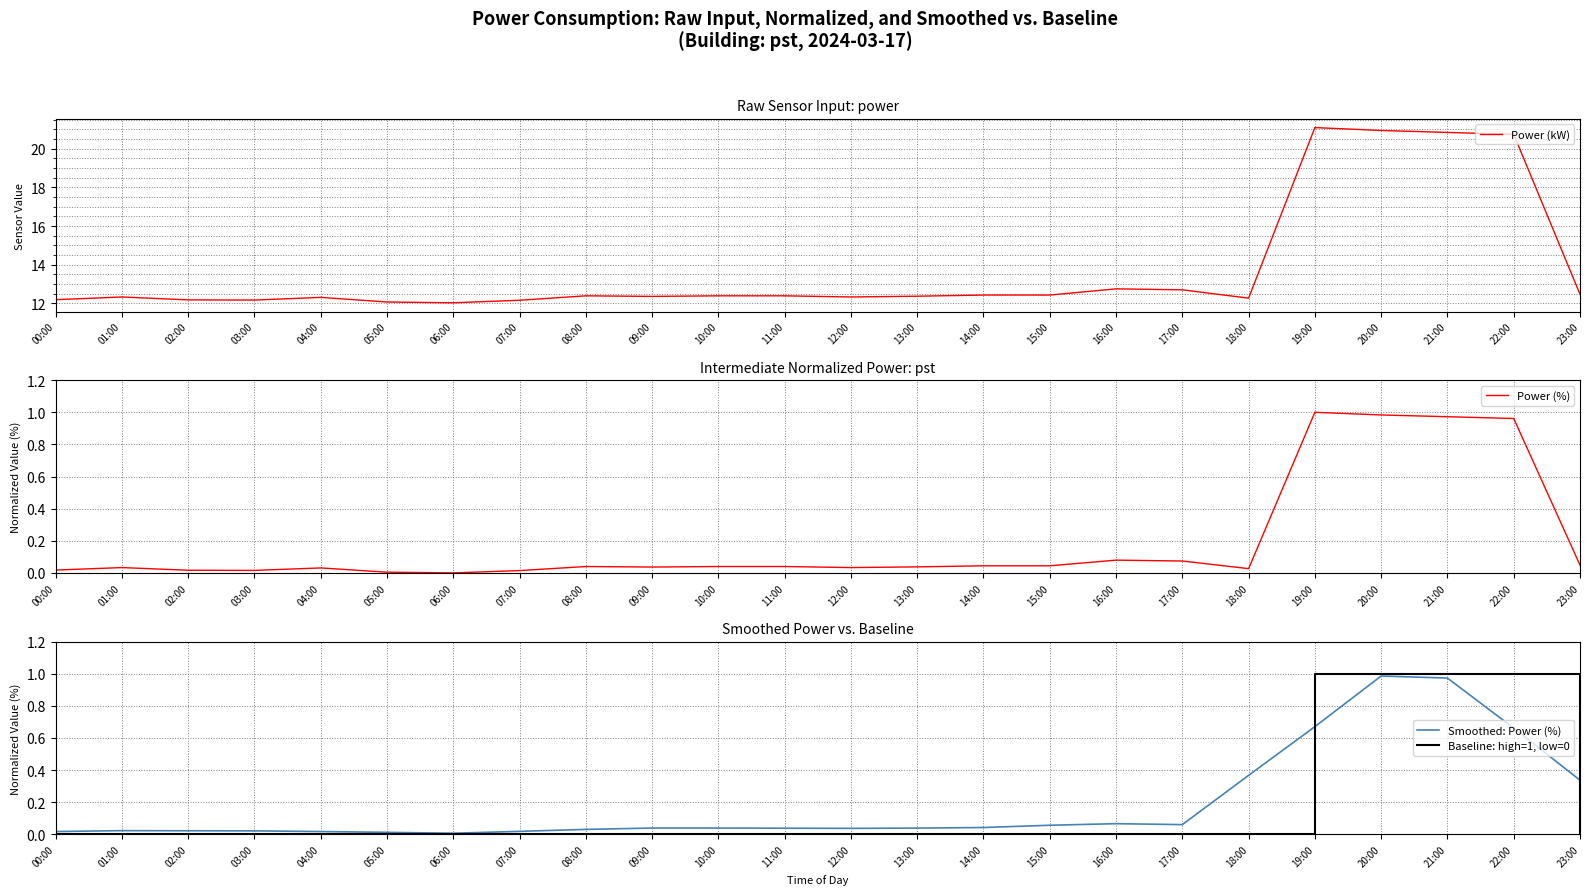

At which category is the sum across all series the highest?

20:00